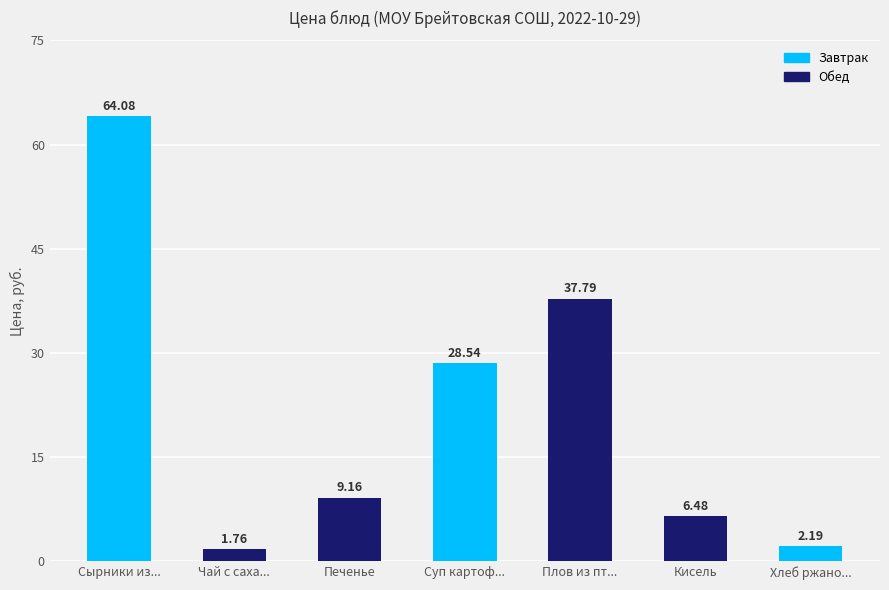

What is the sum of all values?

150.0